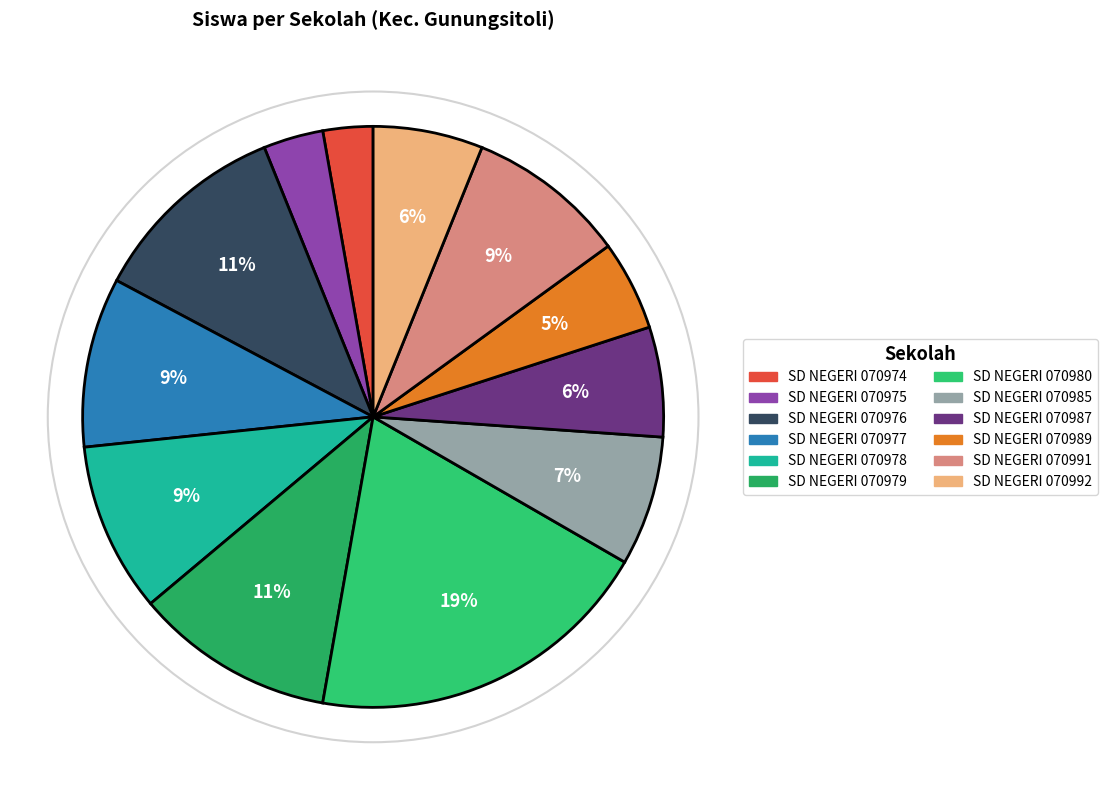

Is it true that SD NEGERI 070979 is 21% of the pie?

False